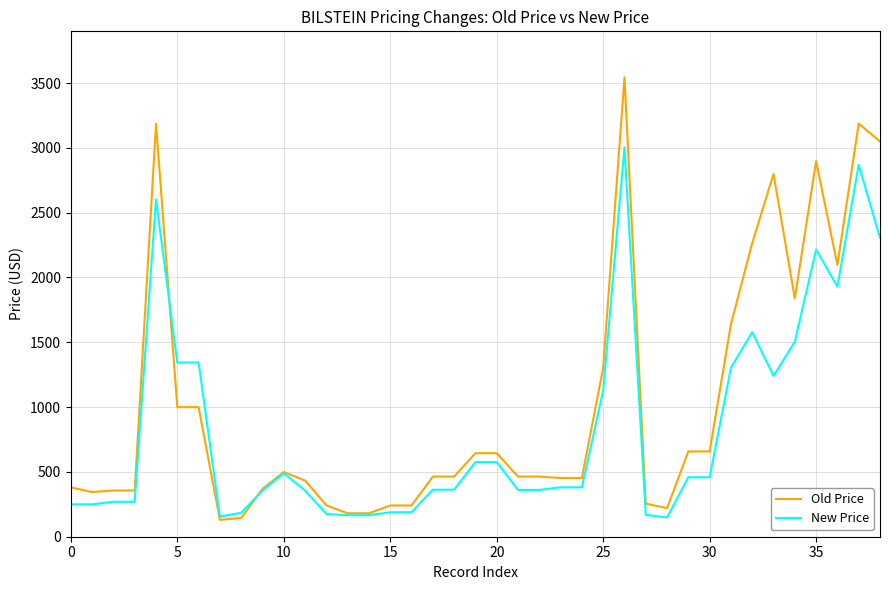

Rank the series by their average value, from lowest to highest.

New Price, Old Price